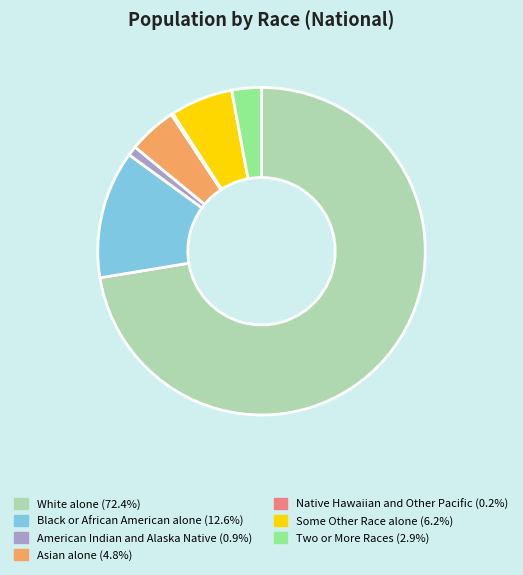

Which slice is the largest?

White alone